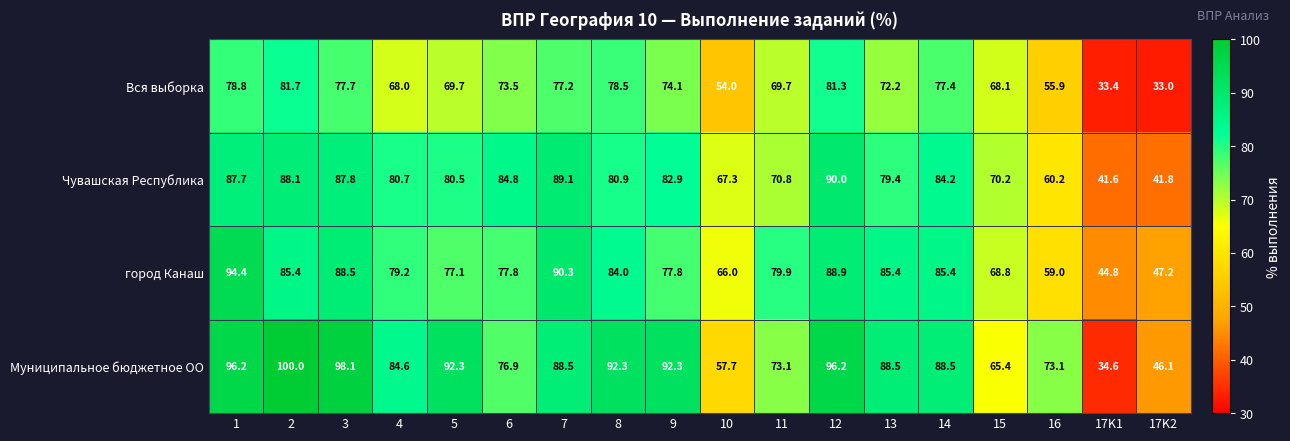

Which category has the highest value across all series?

2